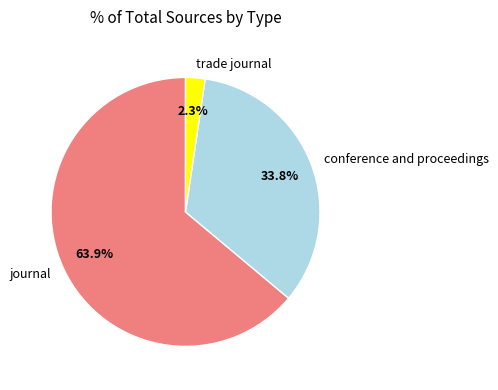

Count the number of slices in the pie.

3